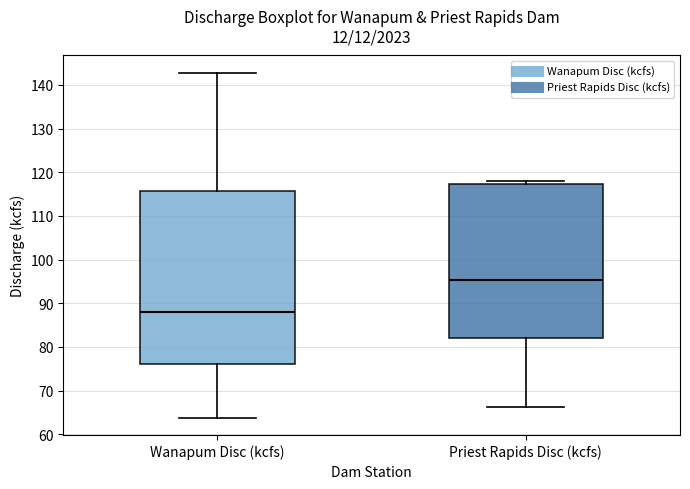

Reading left to right, read every box against the y-axis: the position of its median line, the range the box covers, and the ends of its whiskers. The values are not printed on the chart, so give them approximately, as read against the axis.

Wanapum Disc (kcfs): median 88, box 76 to 116, whiskers 64 to 143
Priest Rapids Disc (kcfs): median 95, box 82 to 117, whiskers 66 to 118